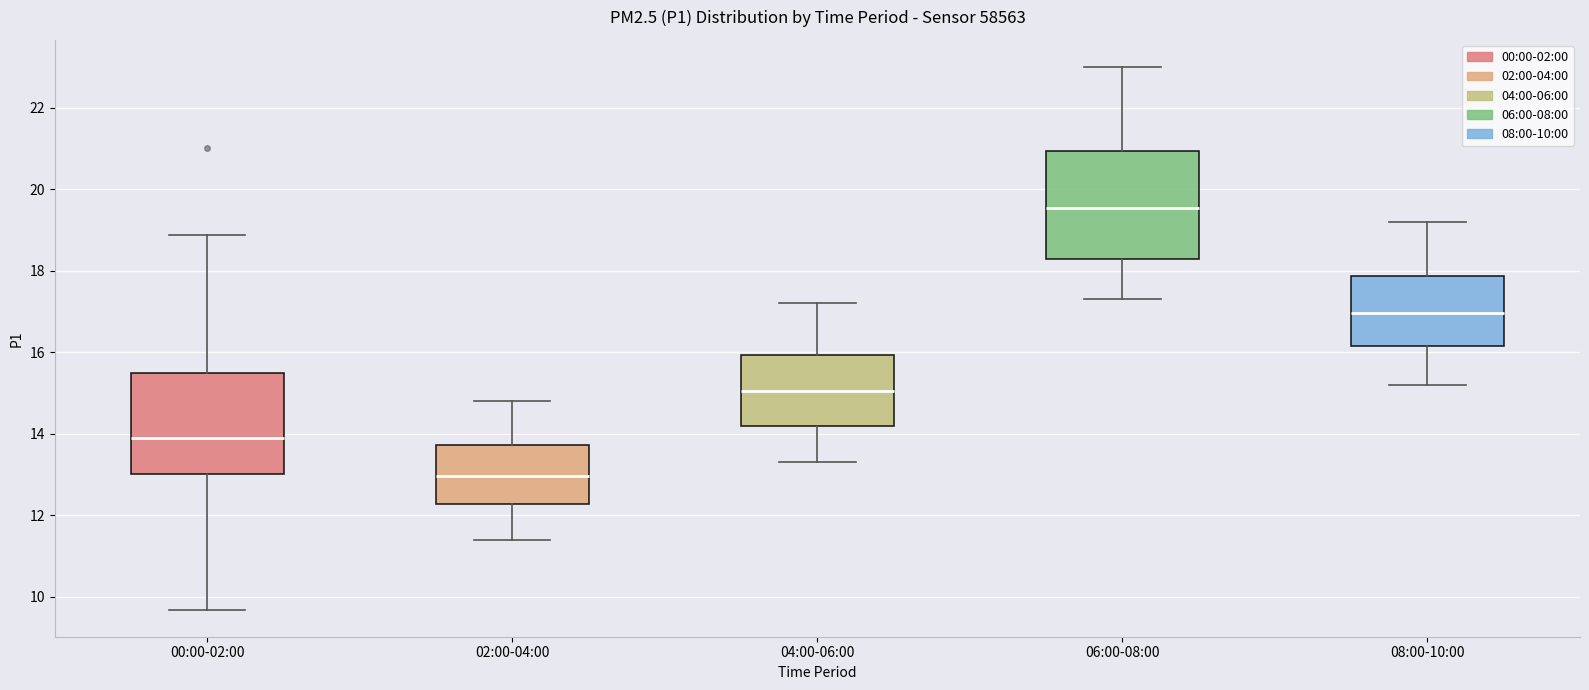

Where does the upper whisker of the box for 04:00-06:00 end on the y-axis? The values are not printed on the chart, so give them approximately, as read against the axis.

17.2